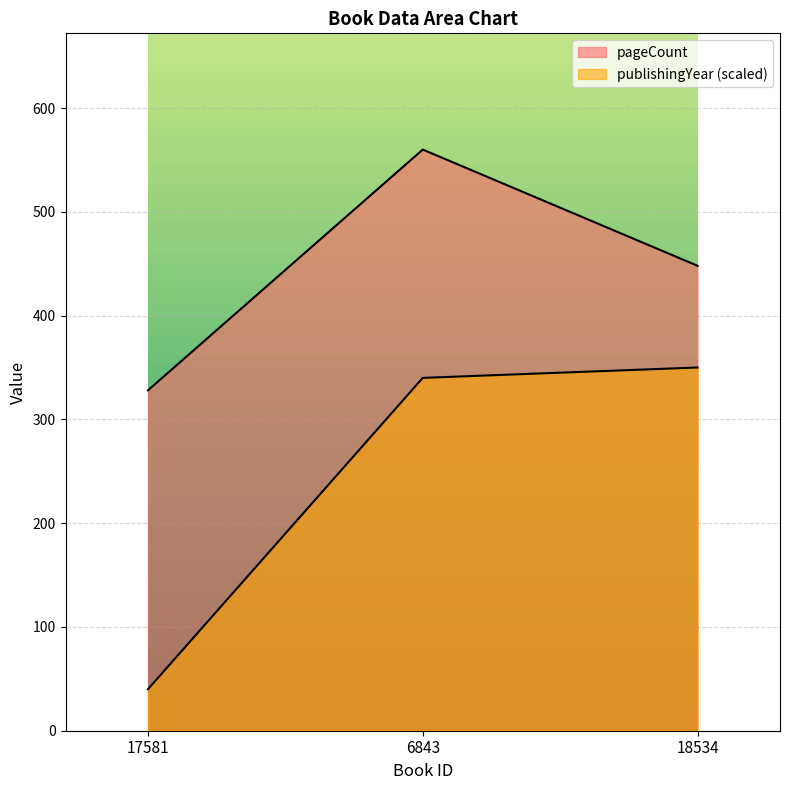

Reading left to right, extract all data points from this chart.

pageCount: 328	560	448
publishingYear: 40	340	350